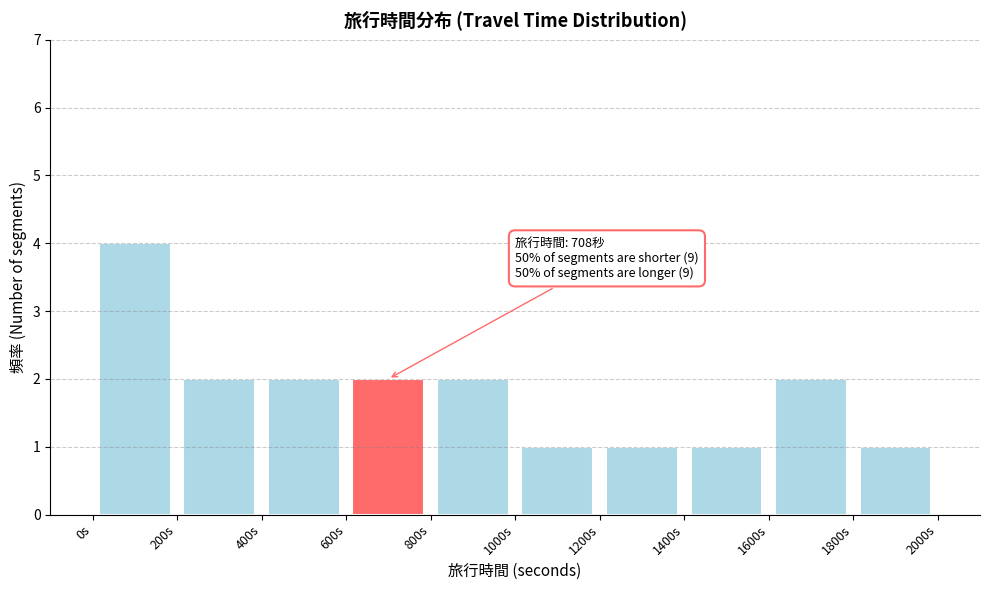

Over which range of the x-axis is the bar tallest?

0 to 200